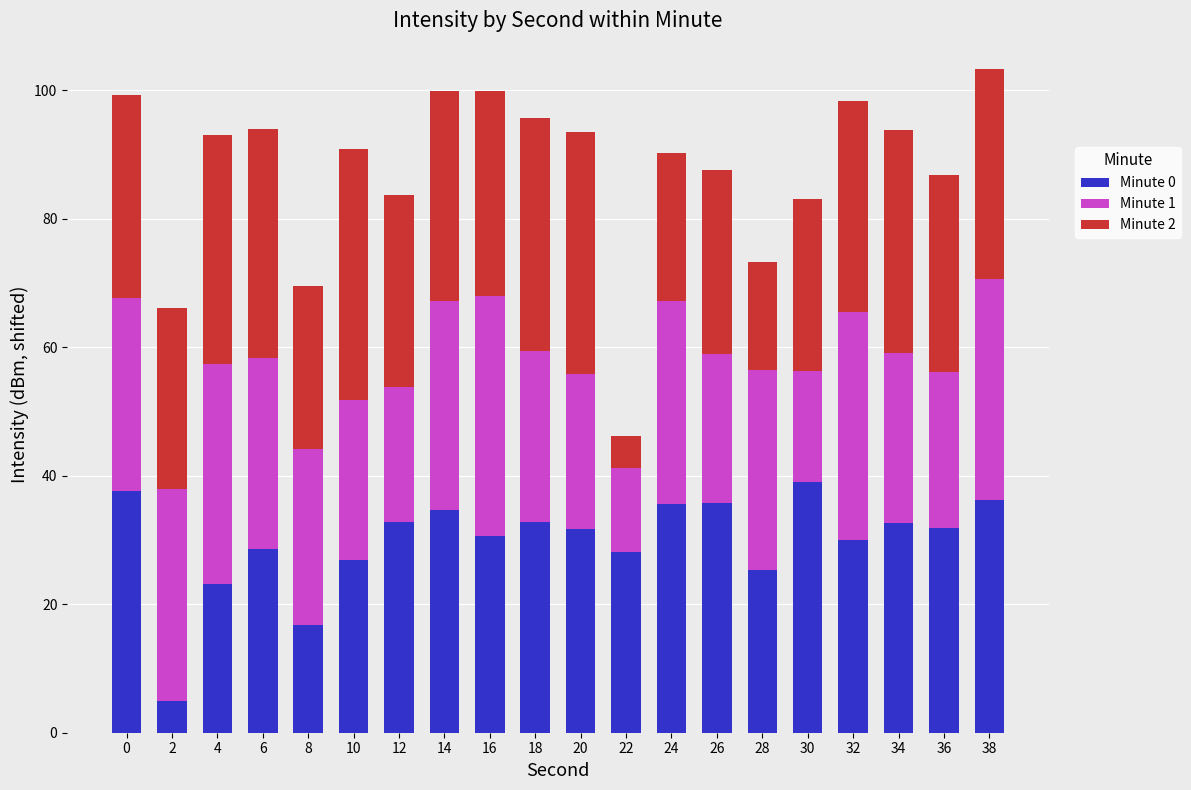

What is the maximum value for Minute 0?

39.1